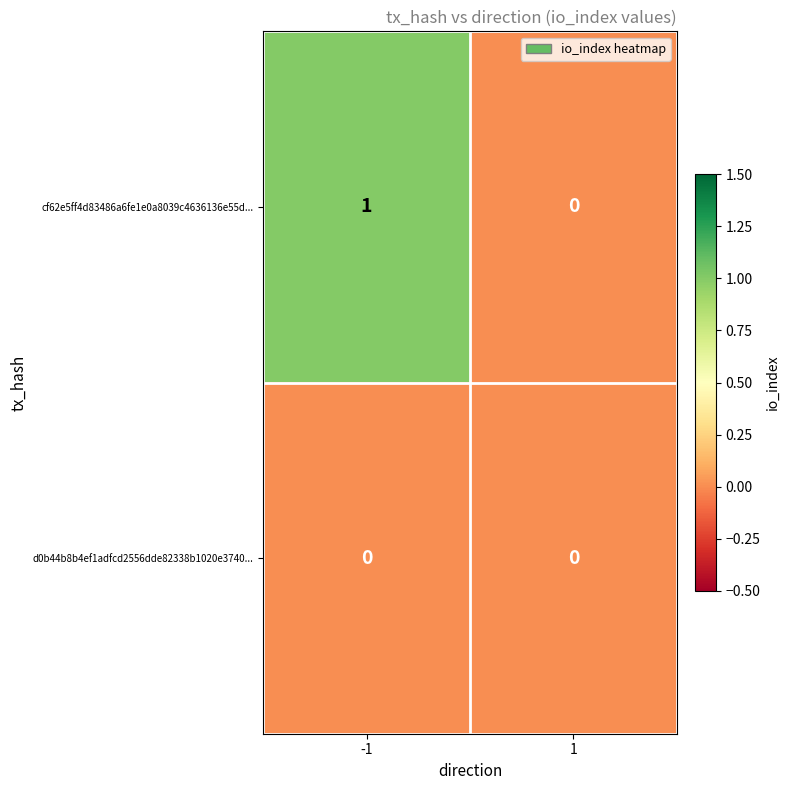

Rank the series by their average value, from lowest to highest.

d0b44b8b4ef1adfcd2556dde82338b1020e3740..., cf62e5ff4d83486a6fe1e0a8039c4636136e55d...